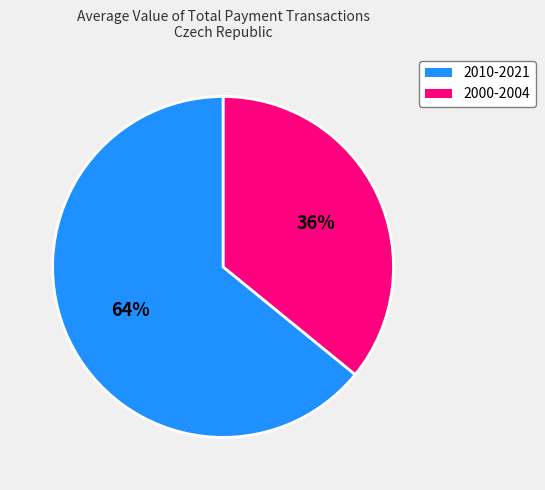

Is there any slice that represents more than half of the pie?

Yes